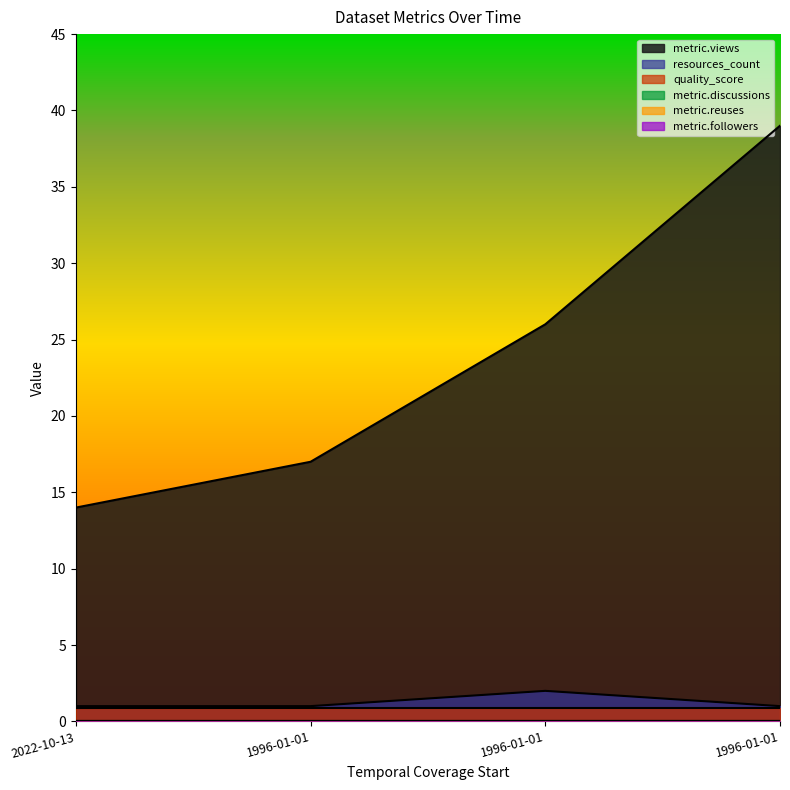

Reading left to right, transcribe all the data shown in this chart.

metric.views: 14.0	17.0	26.0	39.0
resources_count: 1.0	1.0	2.0	1.0
quality_score: 0.9	0.9	0.9	0.9
metric.discussions: 0.0	0.0	0.0	0.0
metric.reuses: 0.0	0.0	0.0	0.0
metric.followers: 0.0	0.0	0.0	0.0